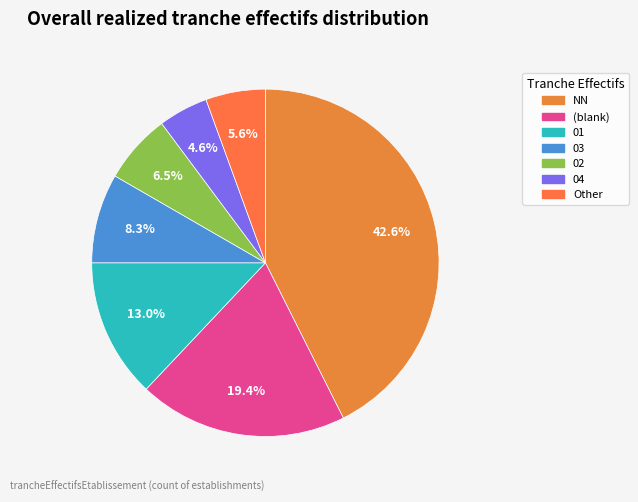

How many segments does this pie chart have?

7